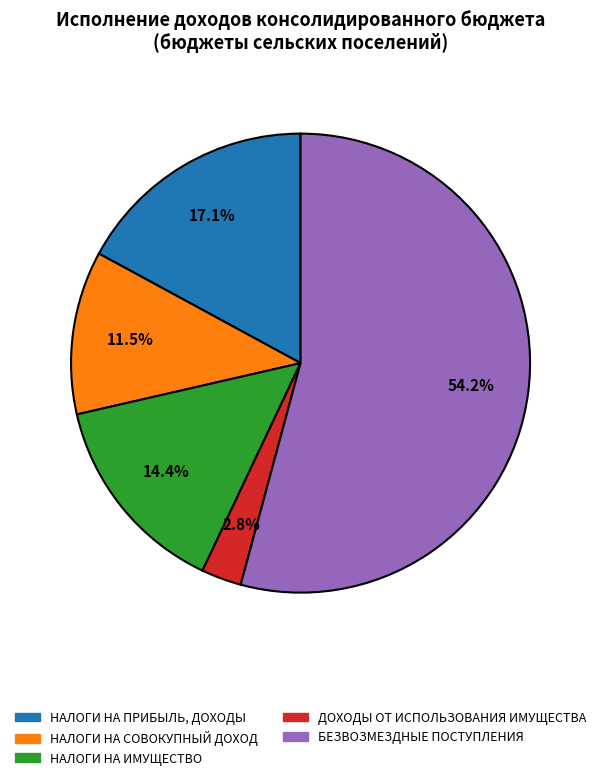

What percentage is the НАЛОГИ НА ИМУЩЕСТВО slice, to the nearest percent?

14%